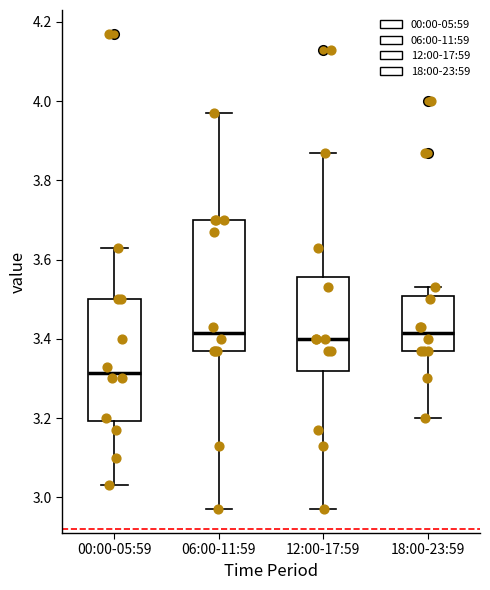

Where is the upper edge of the box for 06:00-11:59 on the y-axis? The values are not printed on the chart, so give them approximately, as read against the axis.

3.70